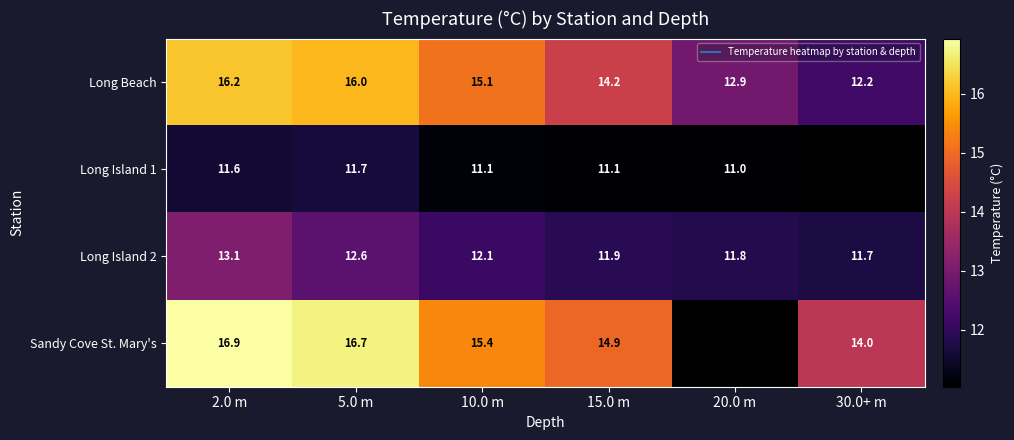

At how many categories does at least one series exceed 13?

5